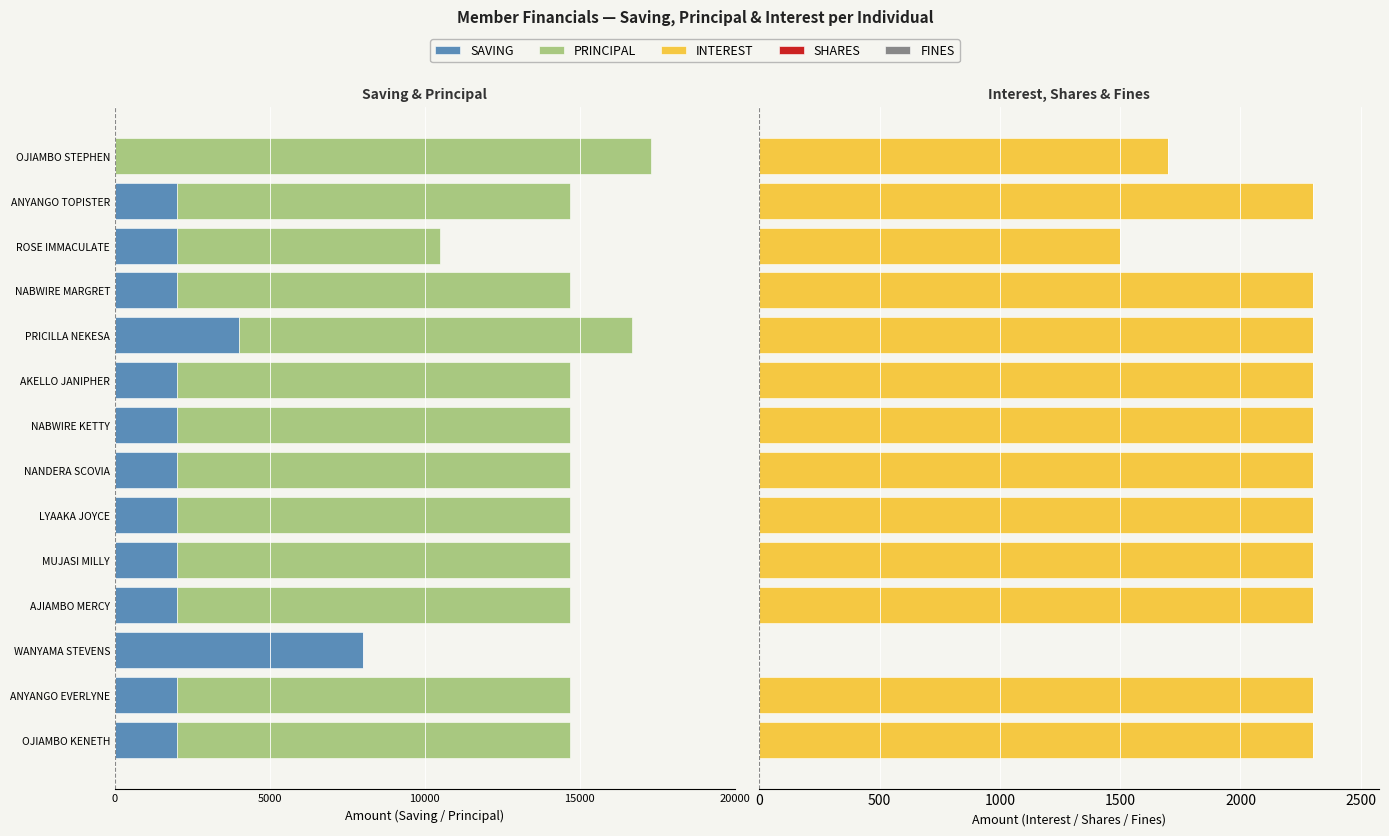

The SAVING series shows -2693.0 at LYAAKA JOYCE. True or false?

False